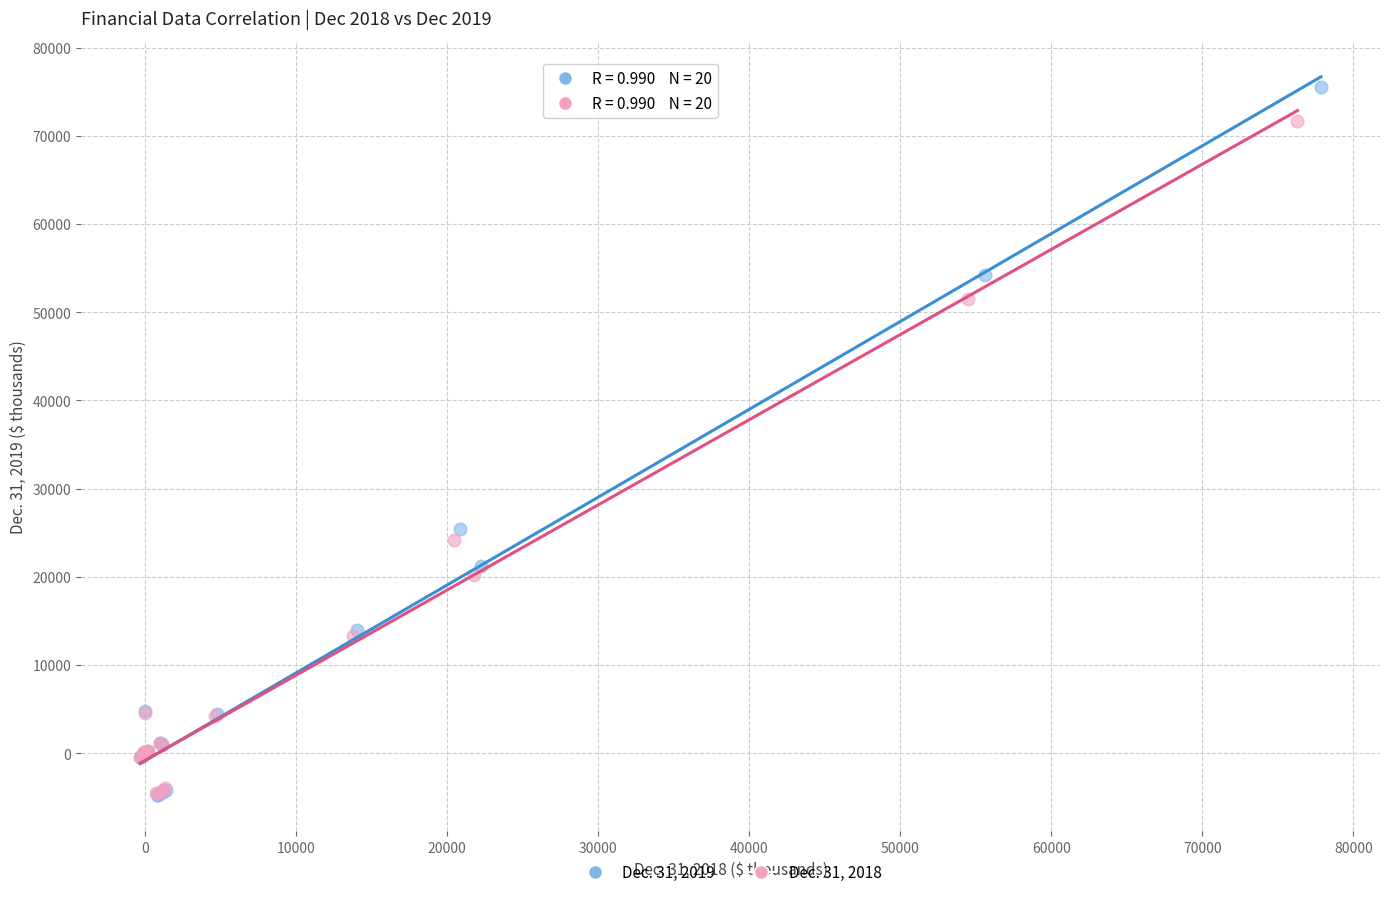

What are all the series names shown in the legend?

Dec. 31, 2019, Dec. 31, 2018